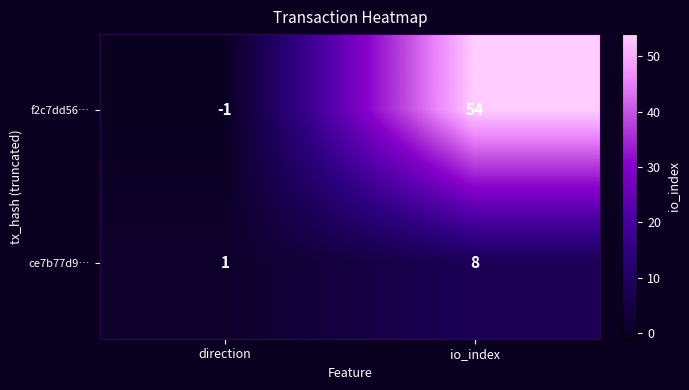

Which series has the widest spread of values?

f2c7dd56…